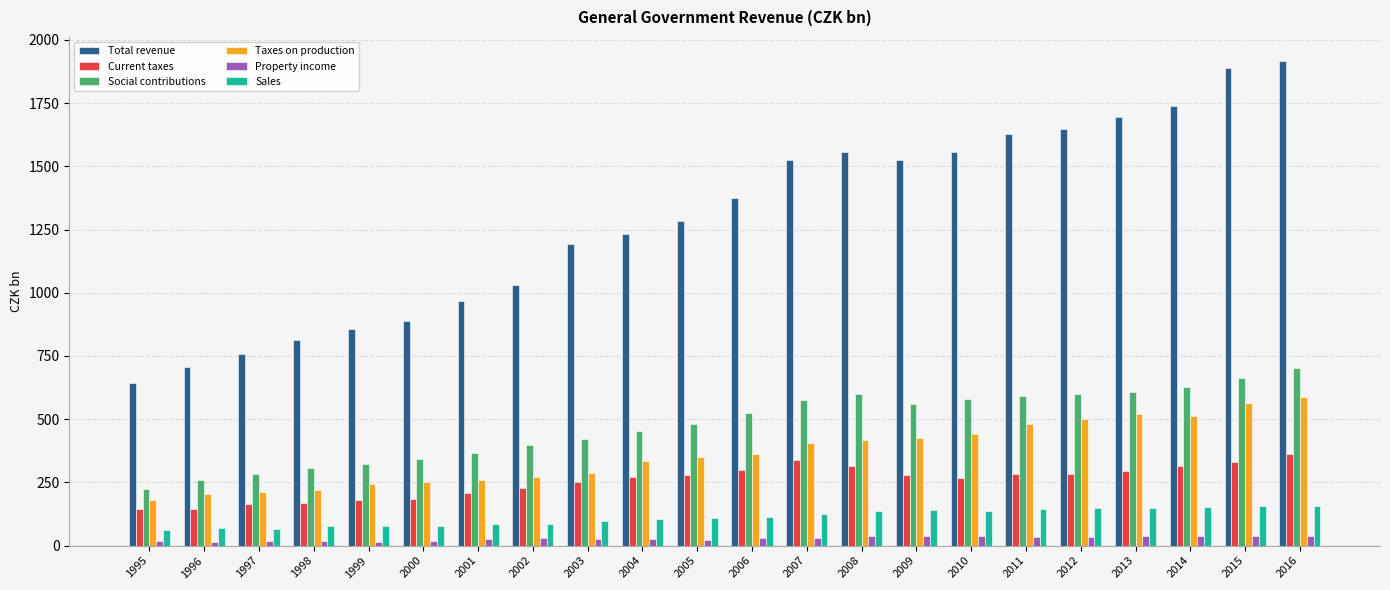

Count the number of data series in this chart.

6